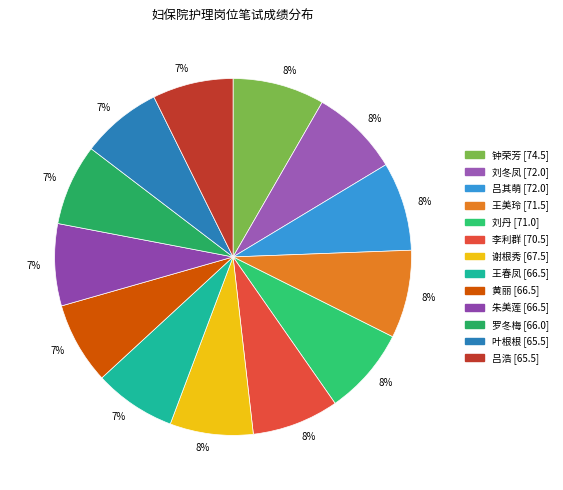

Does any single category account for the majority?

No